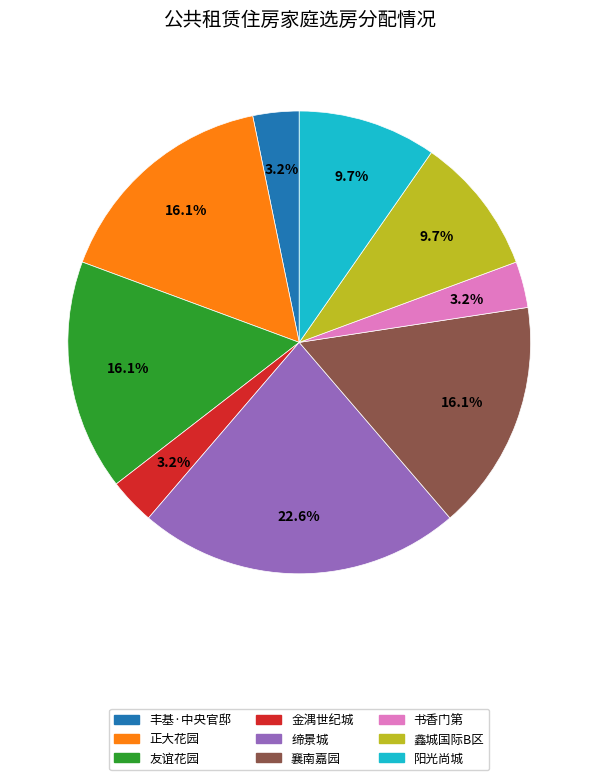

What percentage is the 正大花园 slice, to the nearest percent?

16%